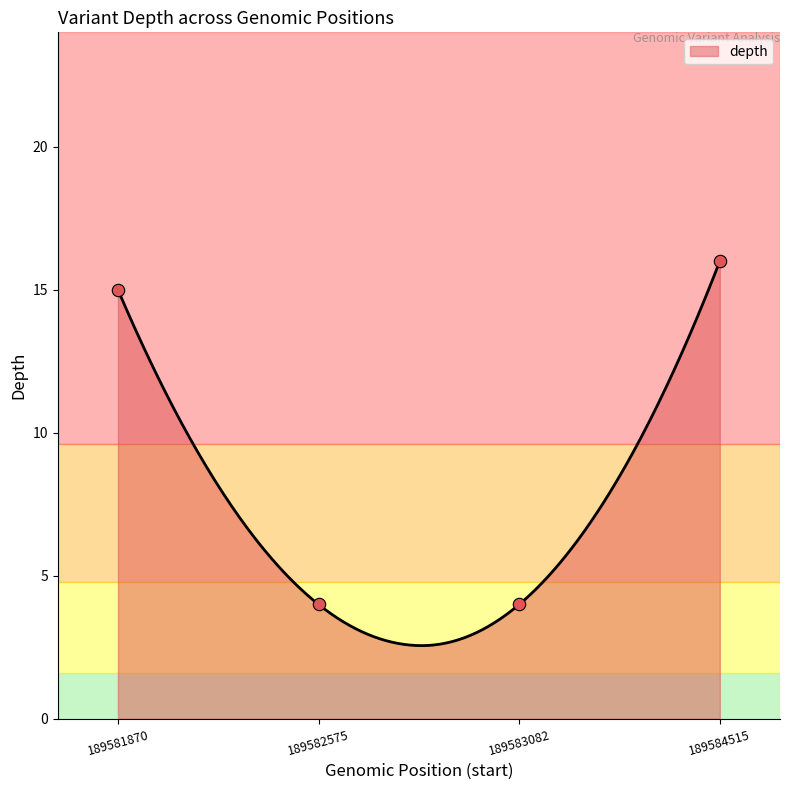

What is the ratio of the value at 189584515 to the value at 189582575?

4.0